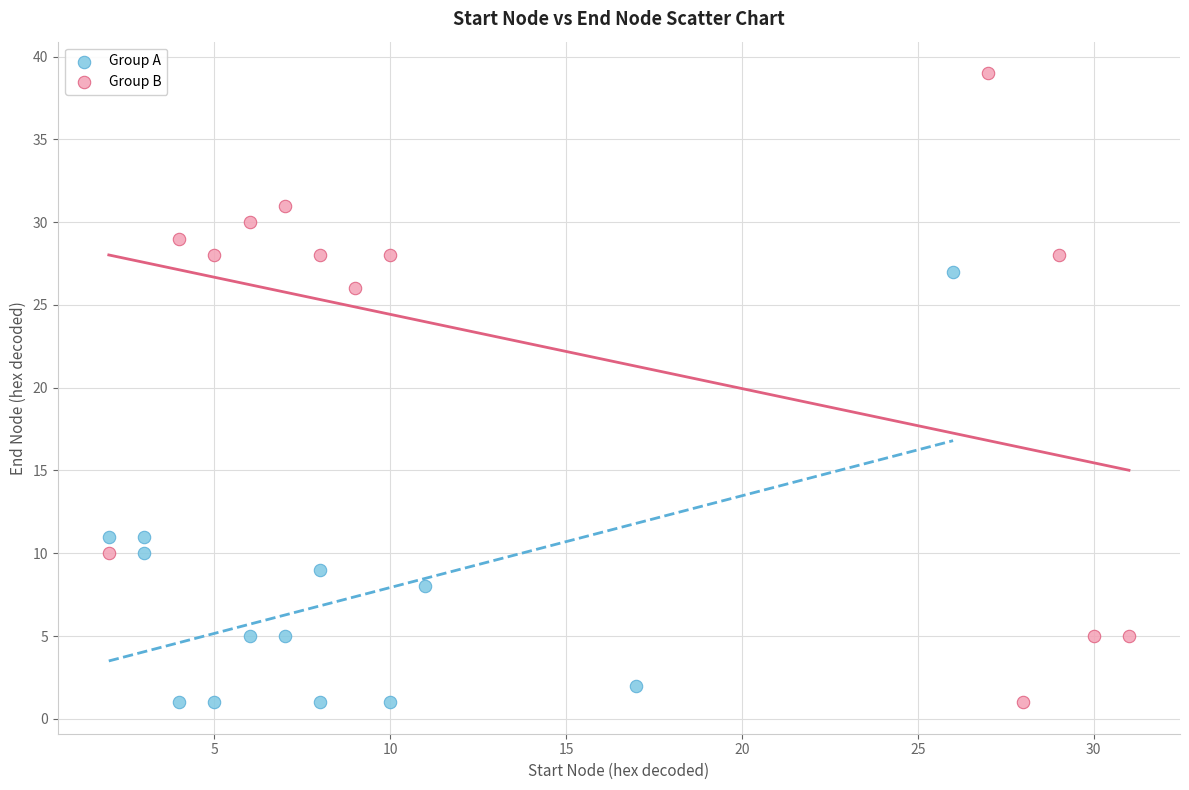

Which series has the widest spread of Y values?

Group B